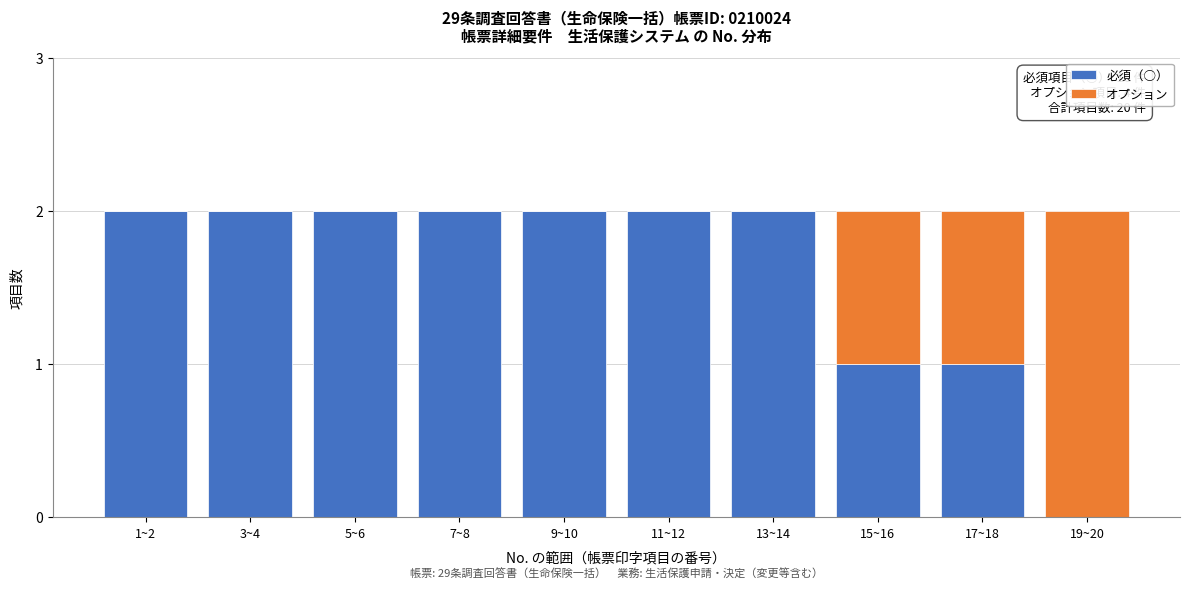

Reading left to right, what are the values for 必須（○）?

1~2=2	3~4=2	5~6=2	7~8=2	9~10=2	11~12=2	13~14=2	15~16=1	17~18=1	19~20=0